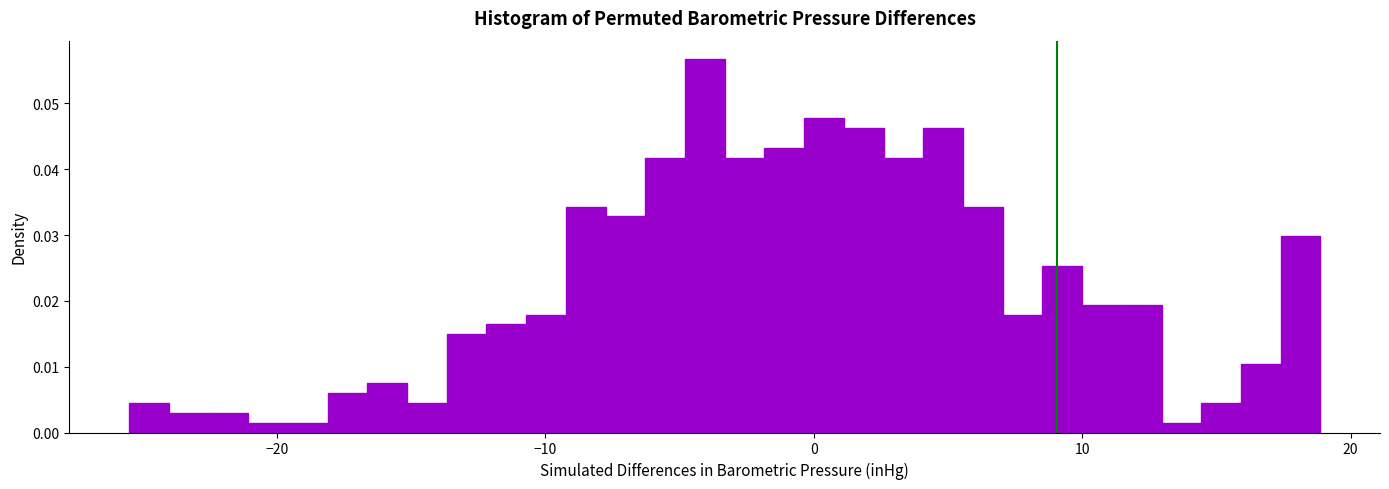

Around what value on the x-axis is the tallest bar? Give the approximate position of its centre, as read against the axis.

-4